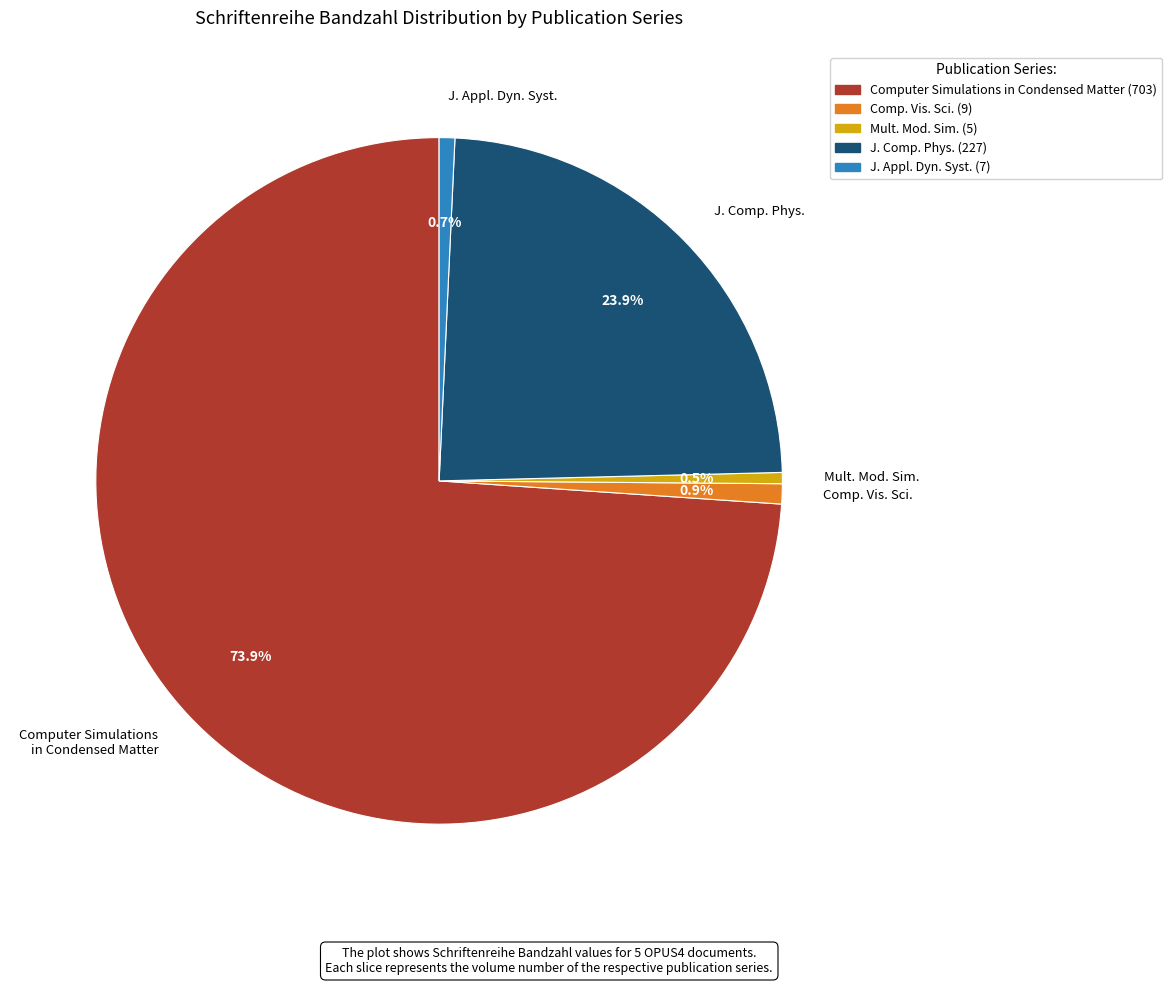

Count the number of slices in the pie.

5